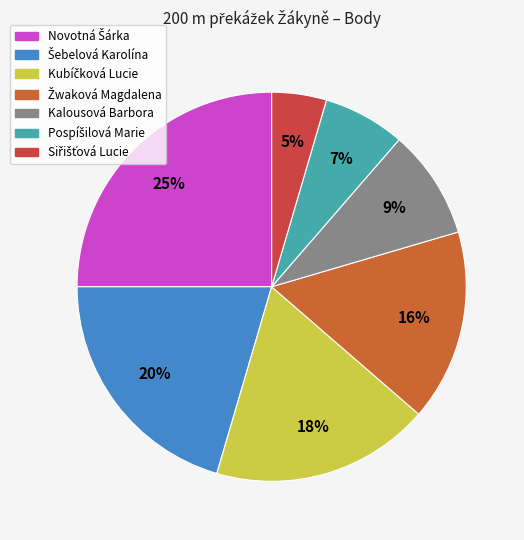

To the nearest percent, what portion does Kubíčková Lucie represent?

18%